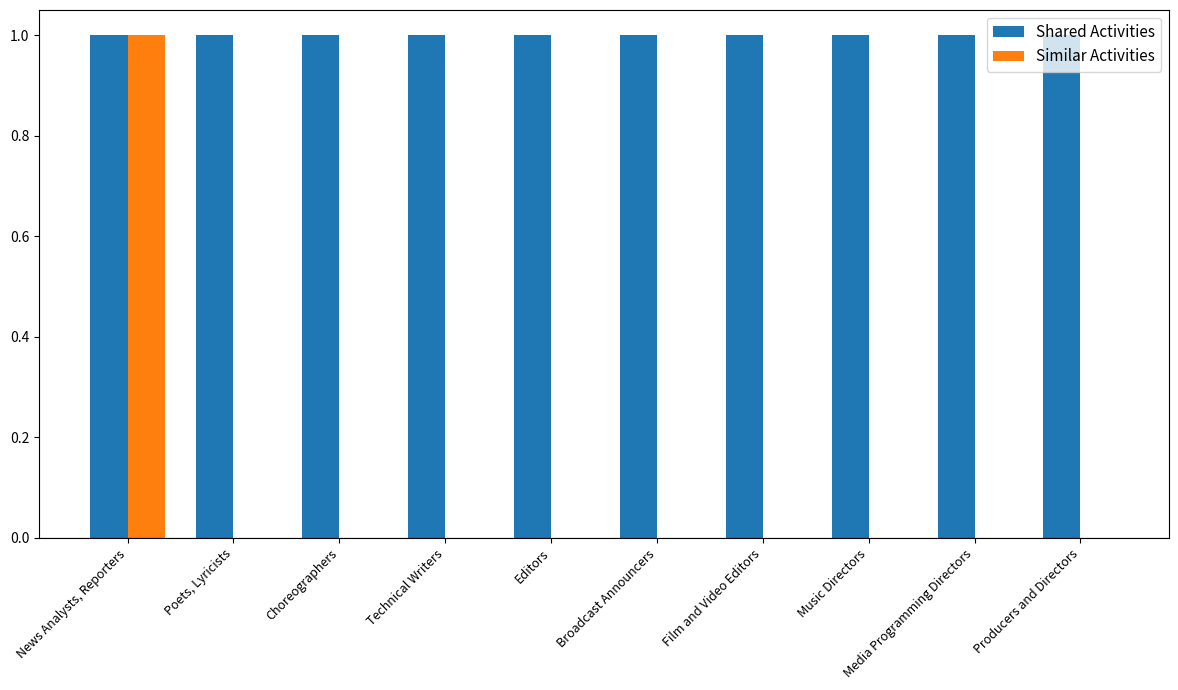

What are all the series names shown in the legend?

Shared Activities, Similar Activities